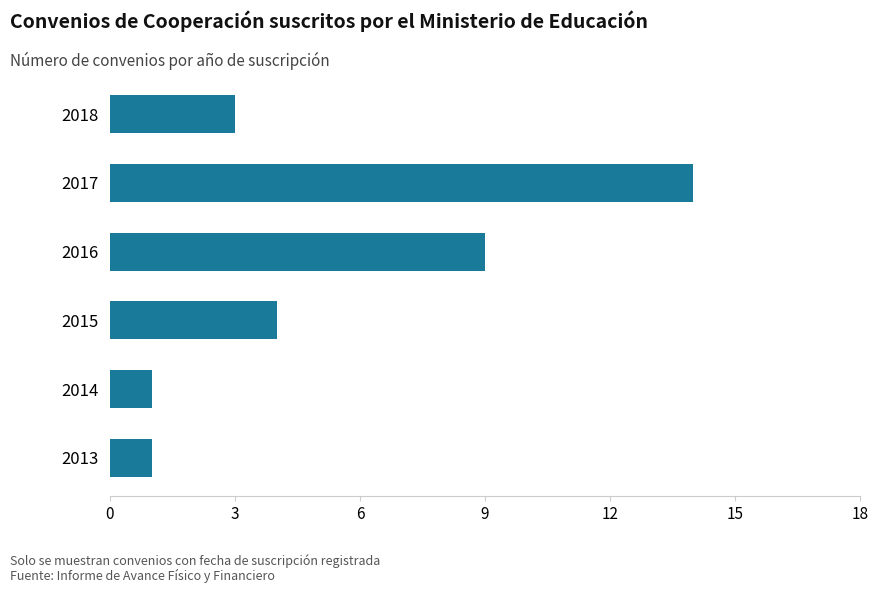

Count the number of data series in this chart.

1